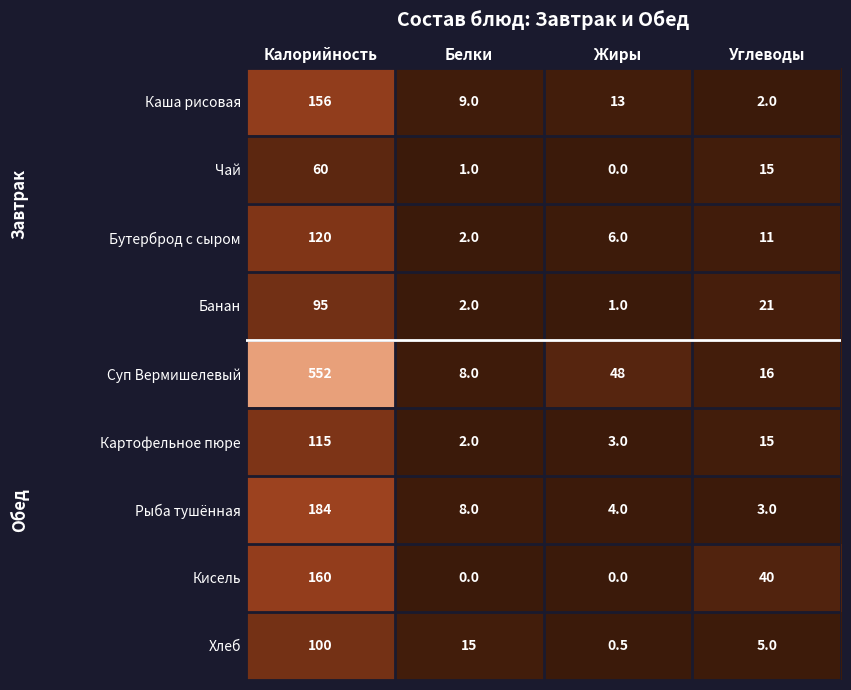

At how many categories does at least one series exceed 371?

1